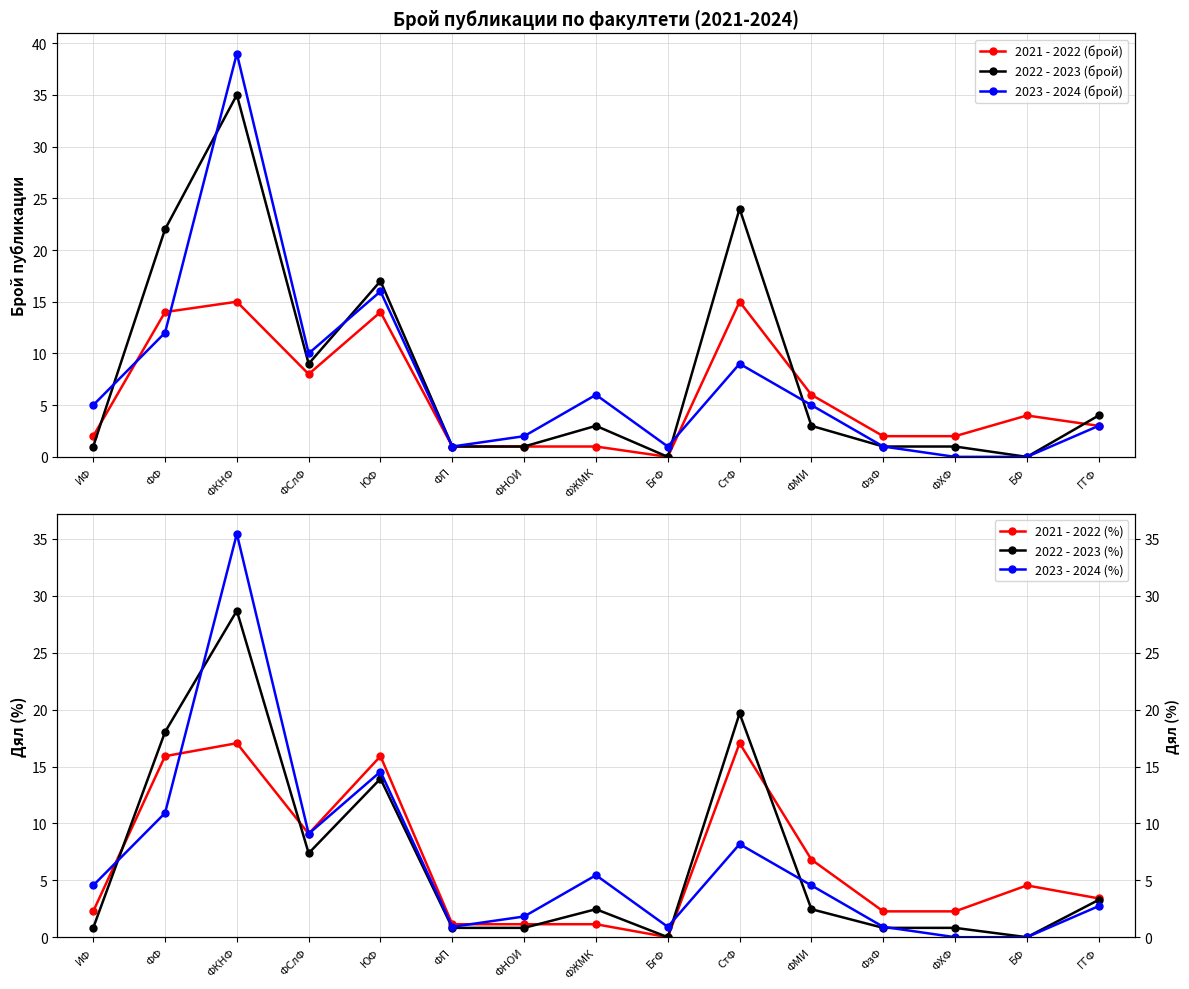

True or false: 2023 - 2024 (%) and 2022 - 2023 (брой) cross at least once.

True